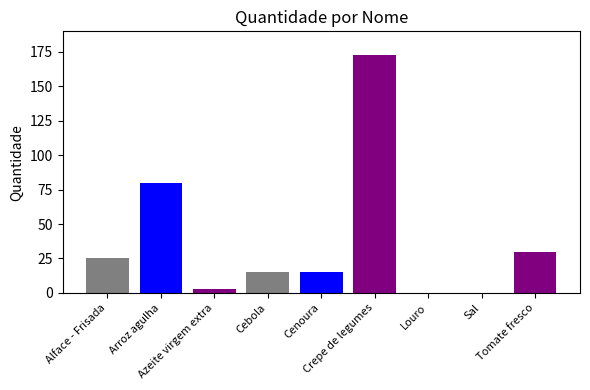

Where does the data first go above 15?

Alface - Frisada